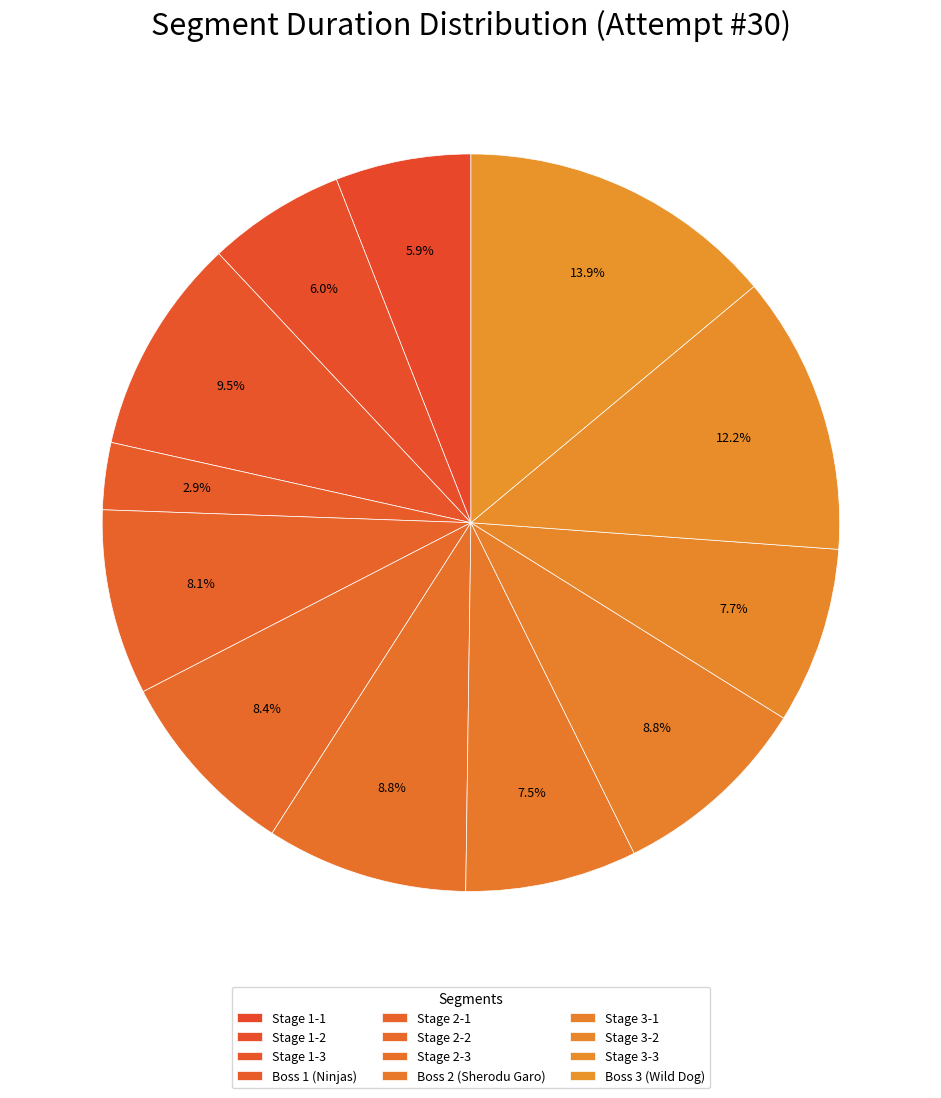

What percentage is NOT represented by Stage 3-2?

92.3%